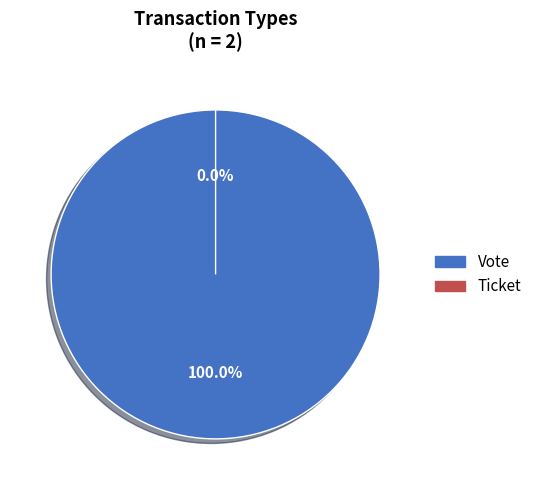

What percentage do Vote and Ticket together represent?

100.0%